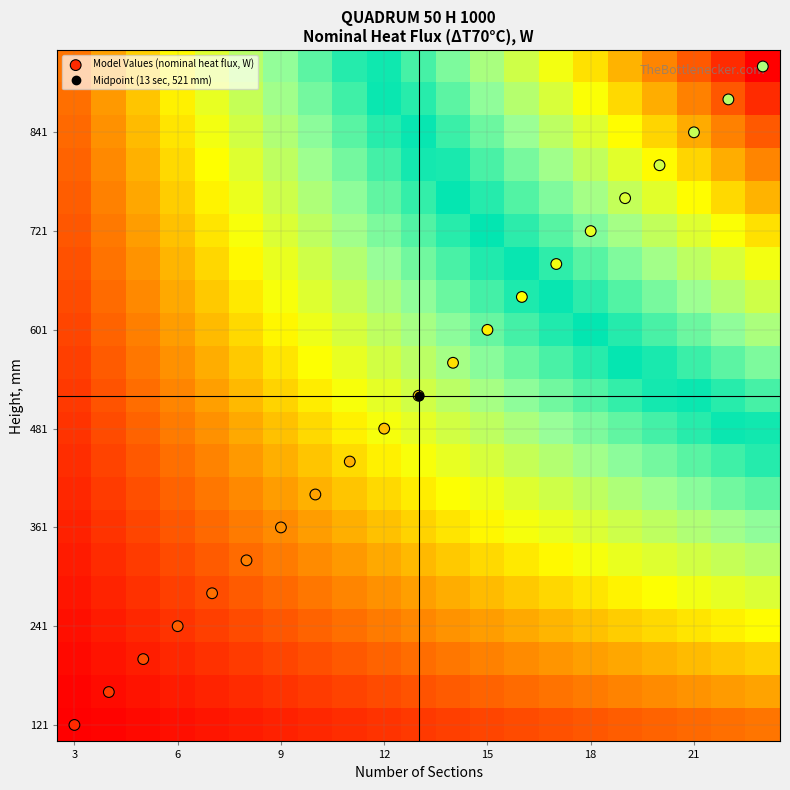

Which category has the lowest value across all series?

3